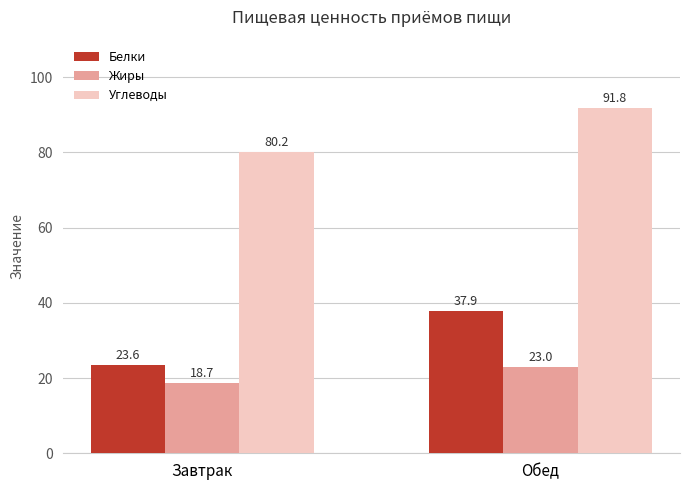

What is the label of the 1st bar from the right?

Обед